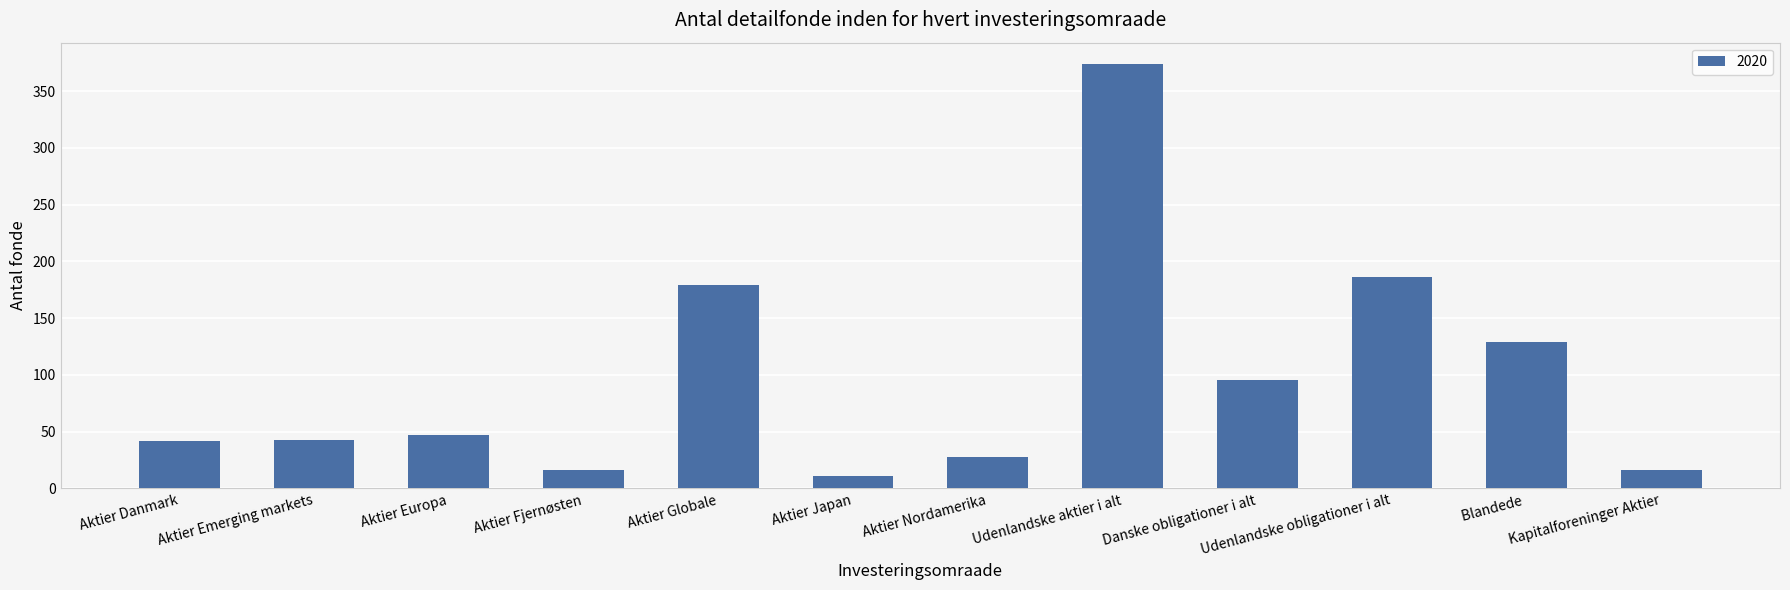

Where is the data nearest to the value 192?

Udenlandske obligationer i alt